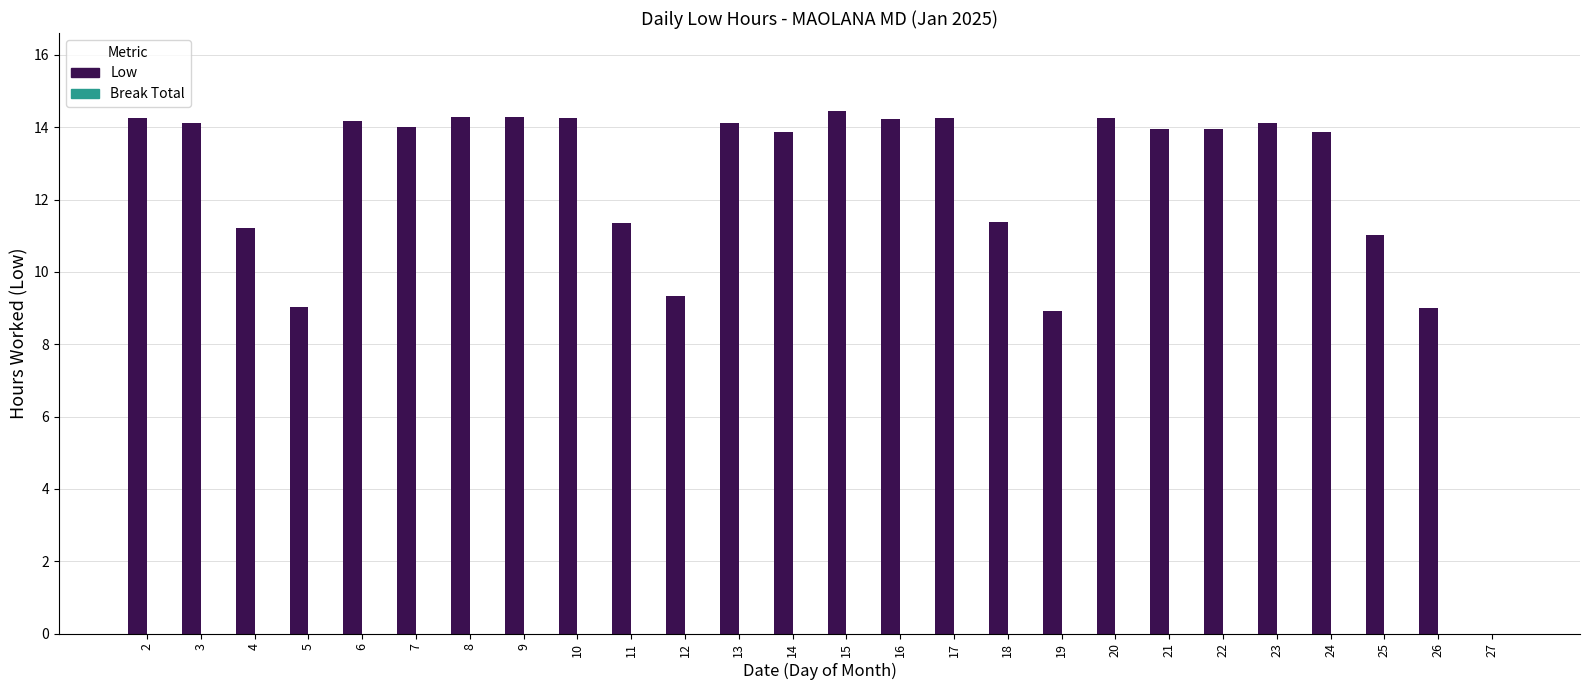

What is the sum of the values at 2 and 16?

28.5